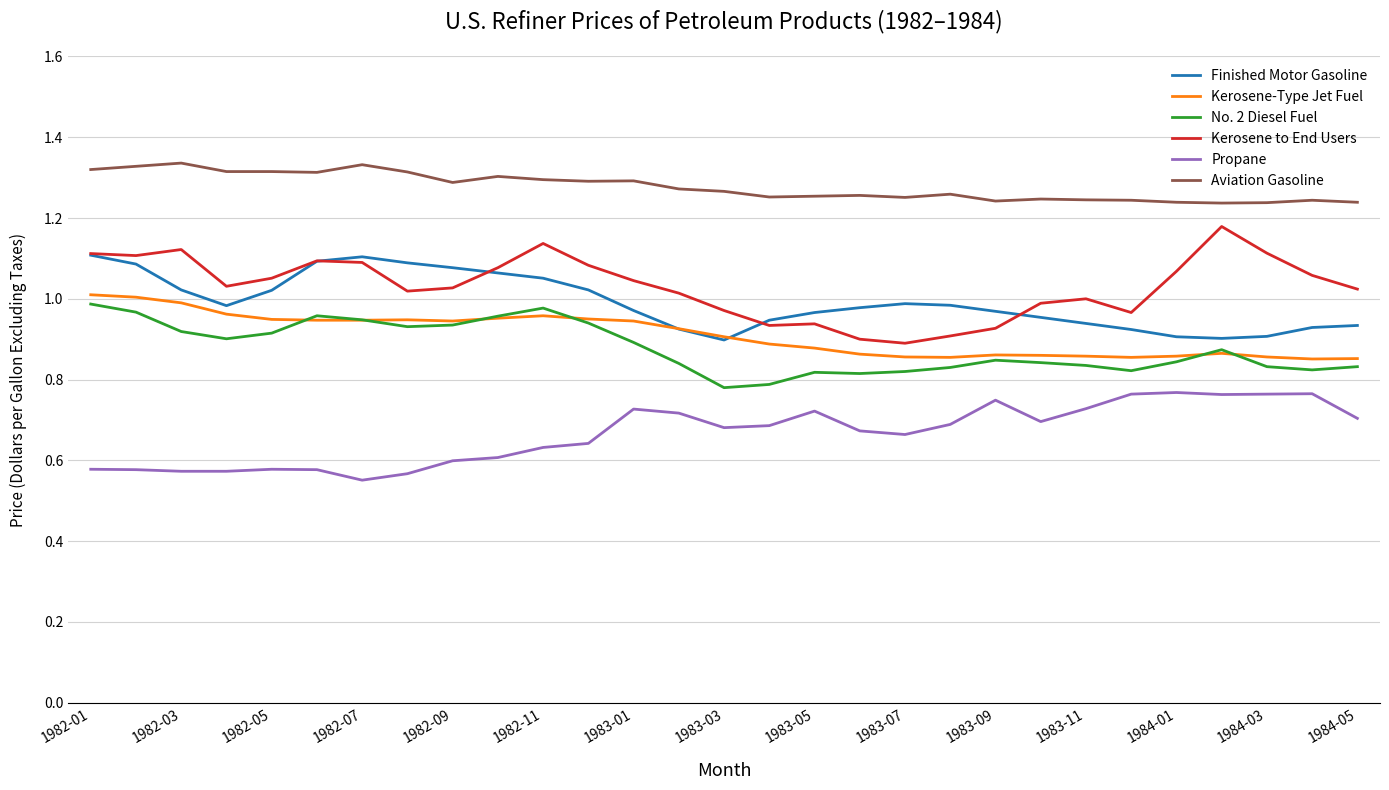

True or false: Aviation Gasoline and Kerosene-Type Jet Fuel cross at least once.

False